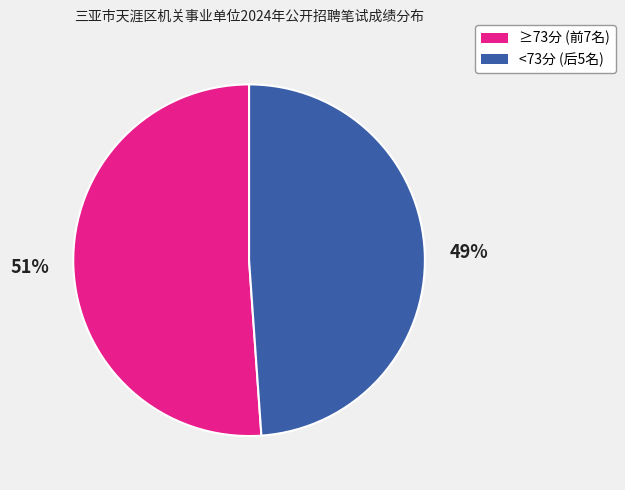

Is there any slice that represents more than half of the pie?

Yes